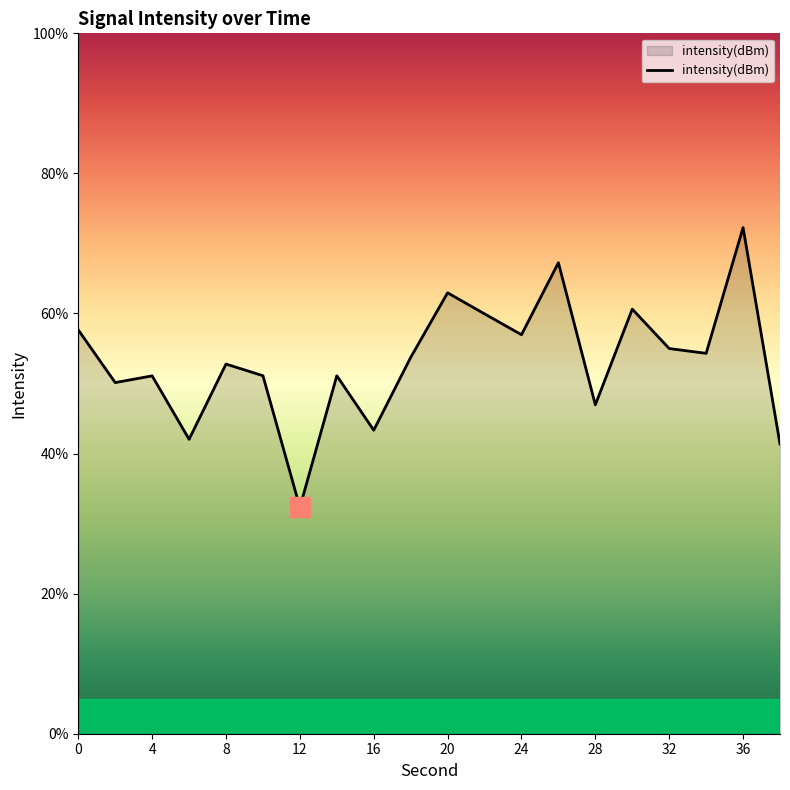

True or false: the data has more than 0 interior local peaks.

True